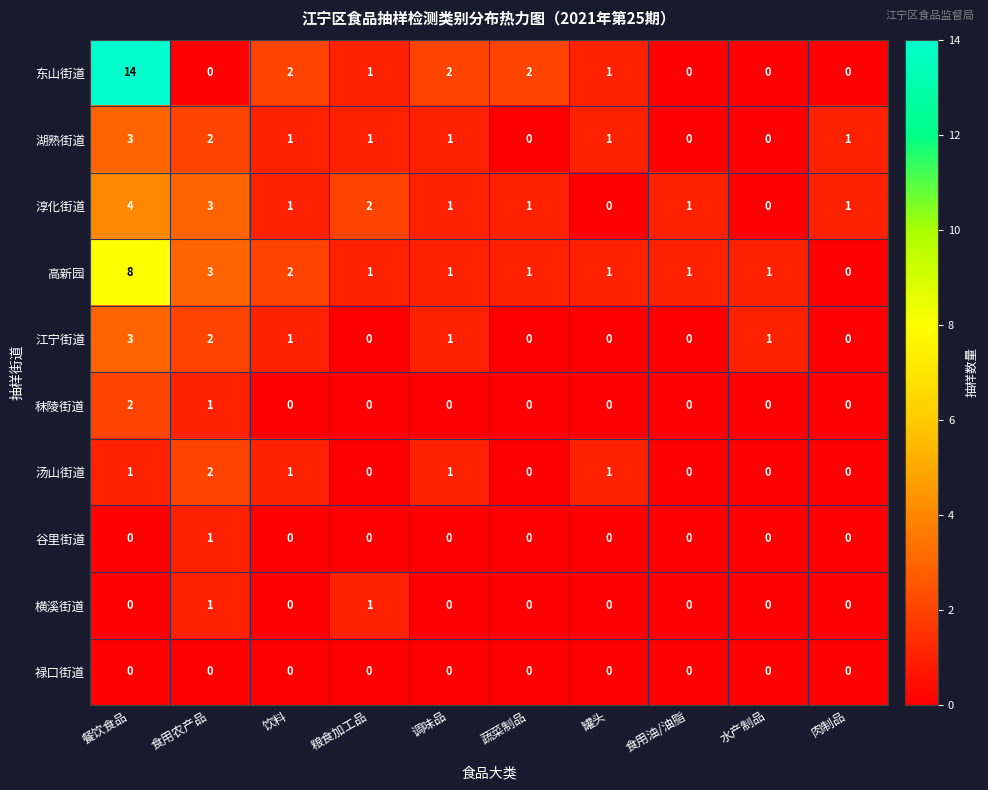

The 禄口街道 series shows 0 at 食用油/油脂. True or false?

True